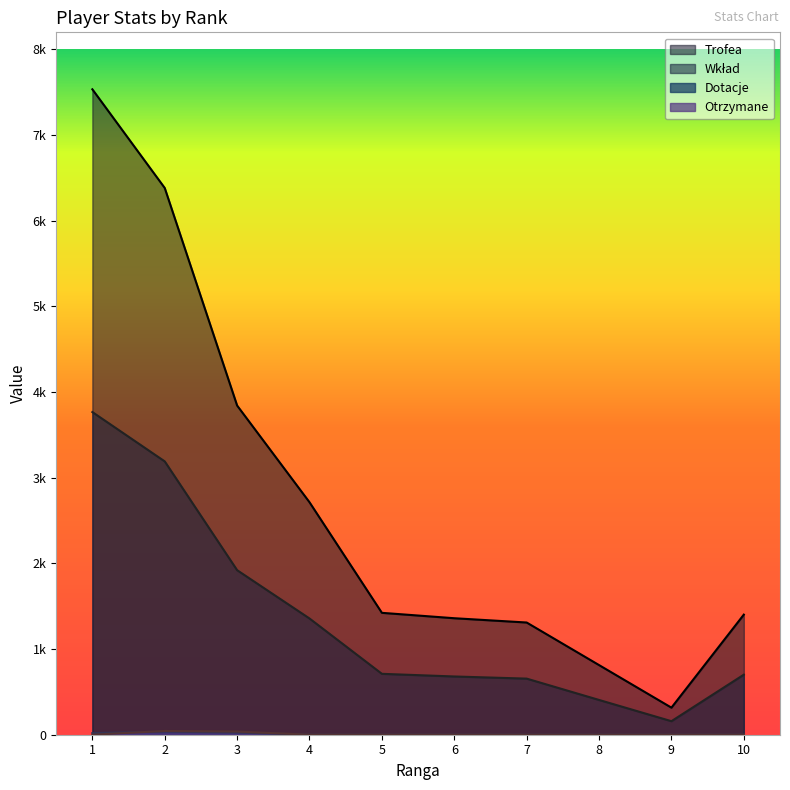

Reading left to right, what are all the values shown in this chart?

Trofea: 1=7535	2=6383	3=3843	4=2714	5=1423	6=1360	7=1310	8=813	9=316	10=1402
Wkład: 1=3767	2=3191	3=1921	4=1357	5=711	6=680	7=655	8=406	9=158	10=701
Dotacje: 1=19	2=36	3=26	4=0	5=0	6=0	7=0	8=0	9=0	10=0
Otrzymane: 1=0	2=44	3=37	4=0	5=0	6=0	7=0	8=0	9=0	10=0